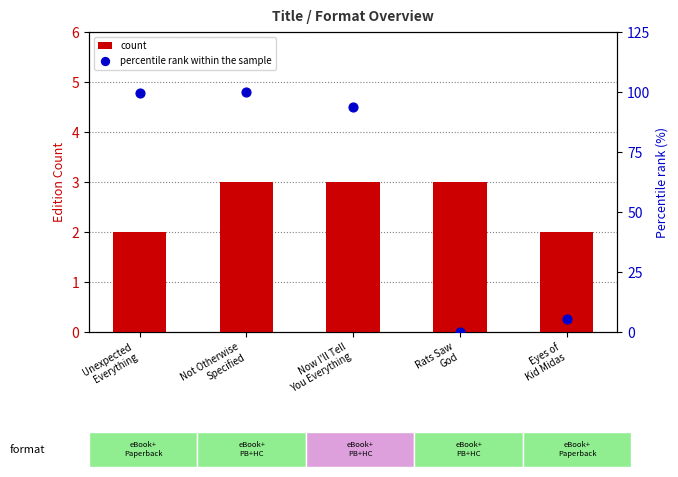

Which series has the widest spread of Y values?

percentile rank within the sample